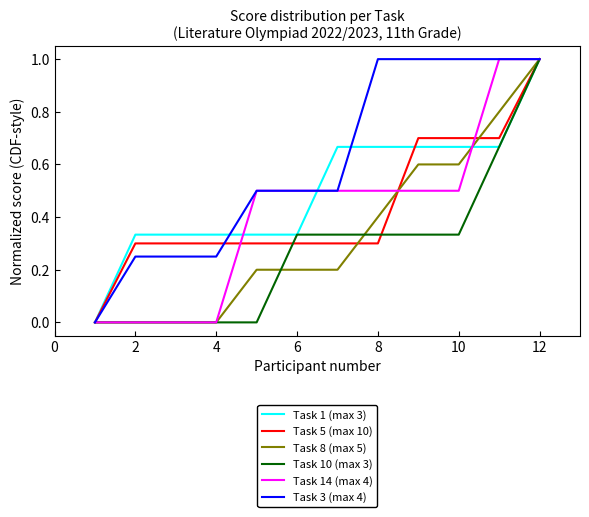

Which series has the largest total across all categories?

Task 3 (max 4)